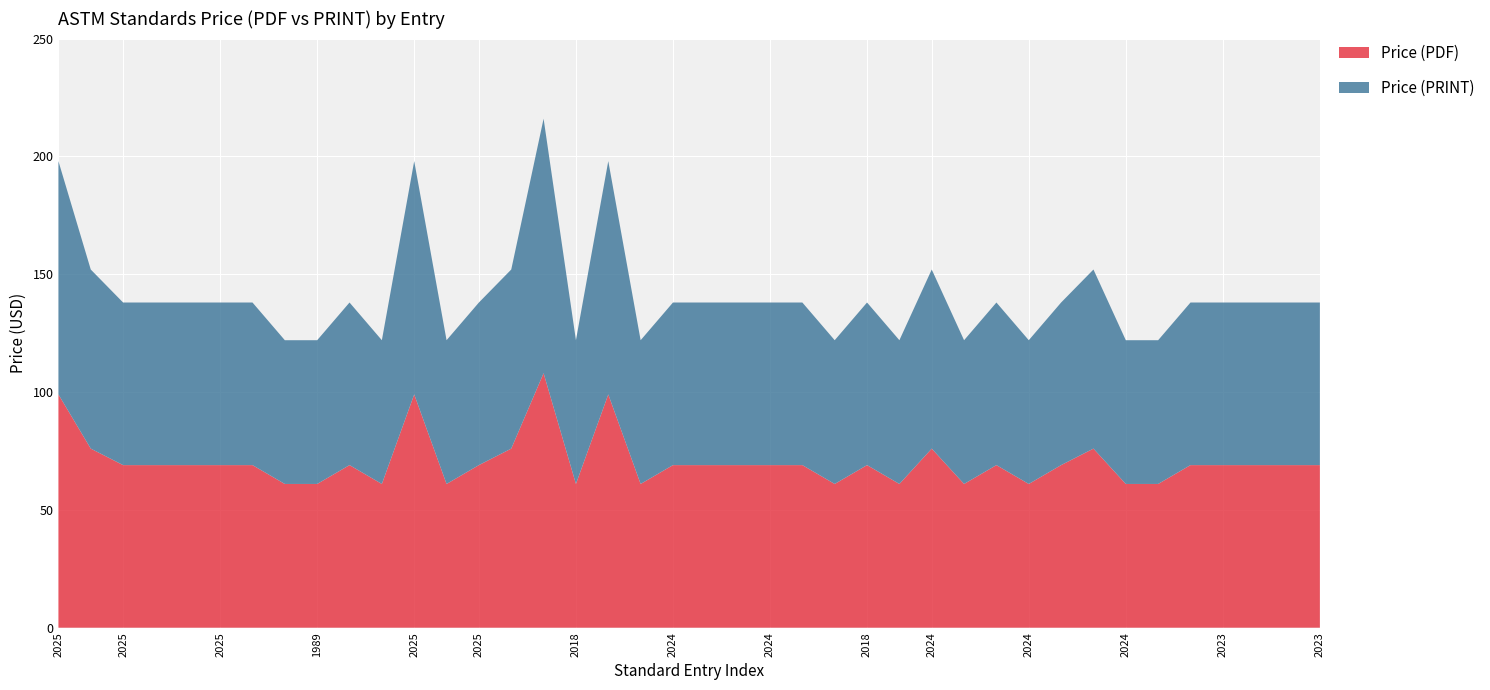

Reading left to right, list all the values displayed in this chart.

Price (PDF): 2025=99	2025=76	2025=69	2025=69	2025=69	2025=69	2025=69	2025=61	1989=61	2018=69	2010=61	2025=99	2025=61	2025=69	2025=76	2024=108	2018=61	2024=99	2024=61	2024=69	2024=69	2024=69	2024=69	2019=69	2024=61	2018=69	2024=61	2024=76	2024=61	2024=69	2024=61	2024=69	2024=76	2024=61	2024=61	2023=69	2023=69	2023=69	2018=69	2023=69
Price (PRINT): 2025=99	2025=76	2025=69	2025=69	2025=69	2025=69	2025=69	2025=61	1989=61	2018=69	2010=61	2025=99	2025=61	2025=69	2025=76	2024=108	2018=61	2024=99	2024=61	2024=69	2024=69	2024=69	2024=69	2019=69	2024=61	2018=69	2024=61	2024=76	2024=61	2024=69	2024=61	2024=69	2024=76	2024=61	2024=61	2023=69	2023=69	2023=69	2018=69	2023=69